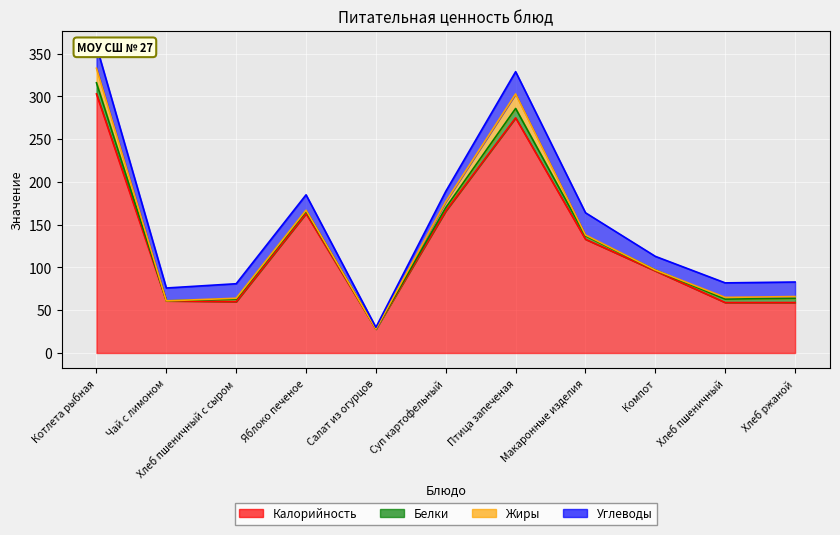

The value of Калорийность at Хлеб ржаной is 103. True or false?

False